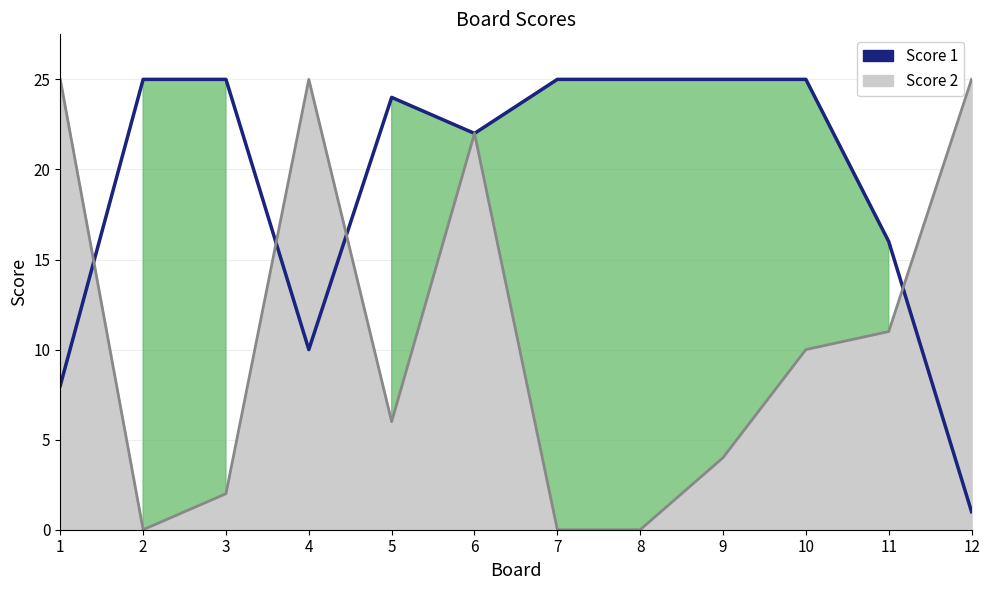

True or false: the data shows 8 at 5.

False